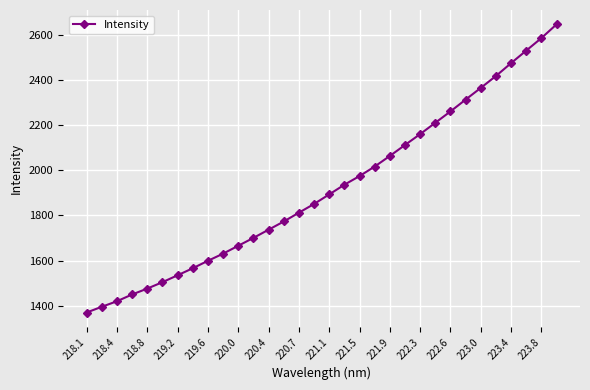

What is the value of the 30th point from the left?

2528.8